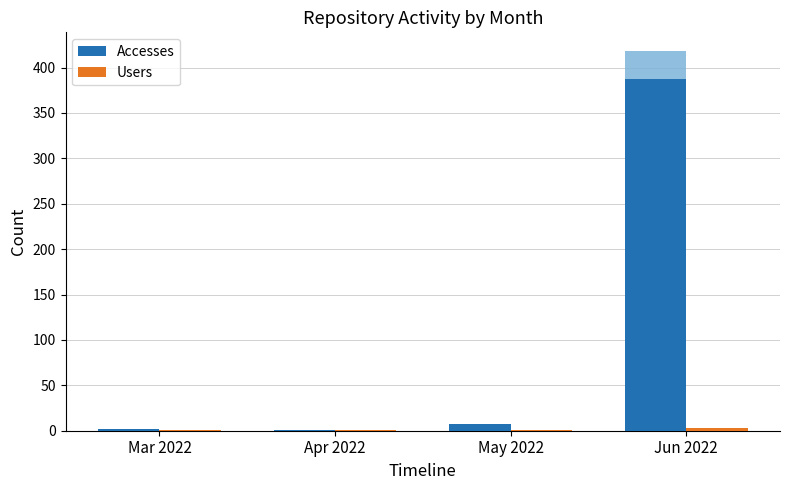

Rank the series by their average value, from lowest to highest.

Users, Accesses